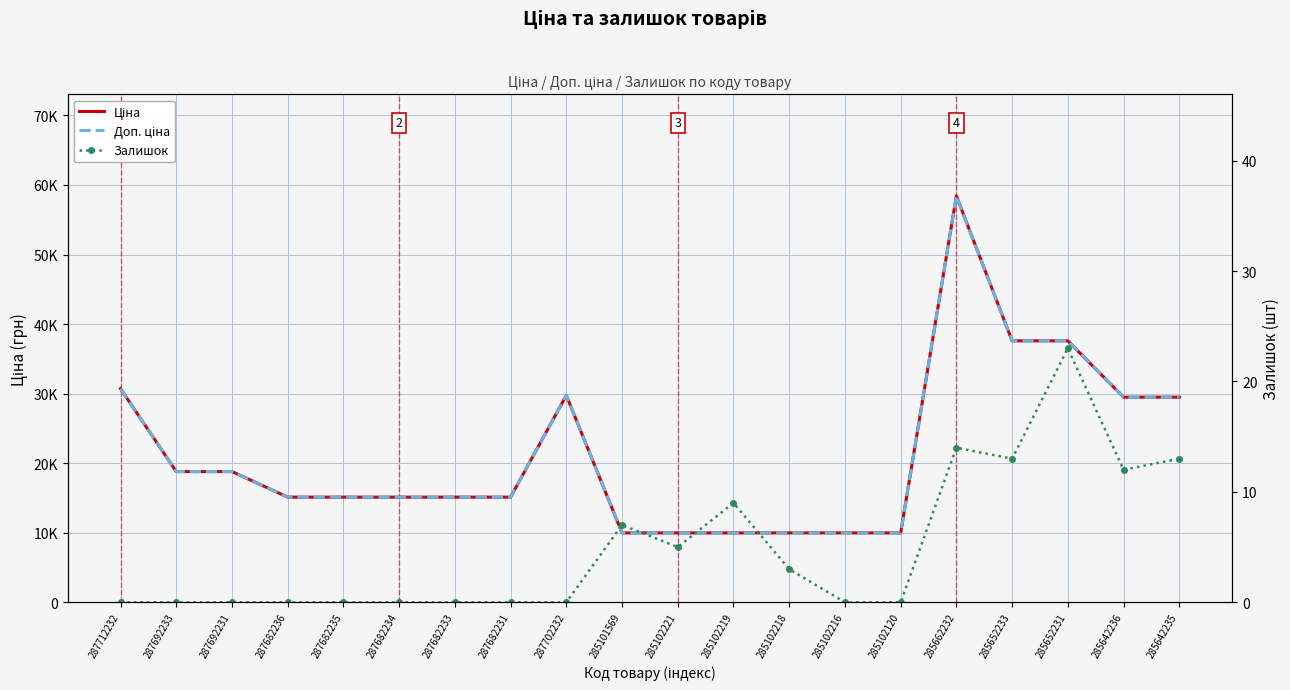

Where is Залишок nearest to the value 11?

285642236